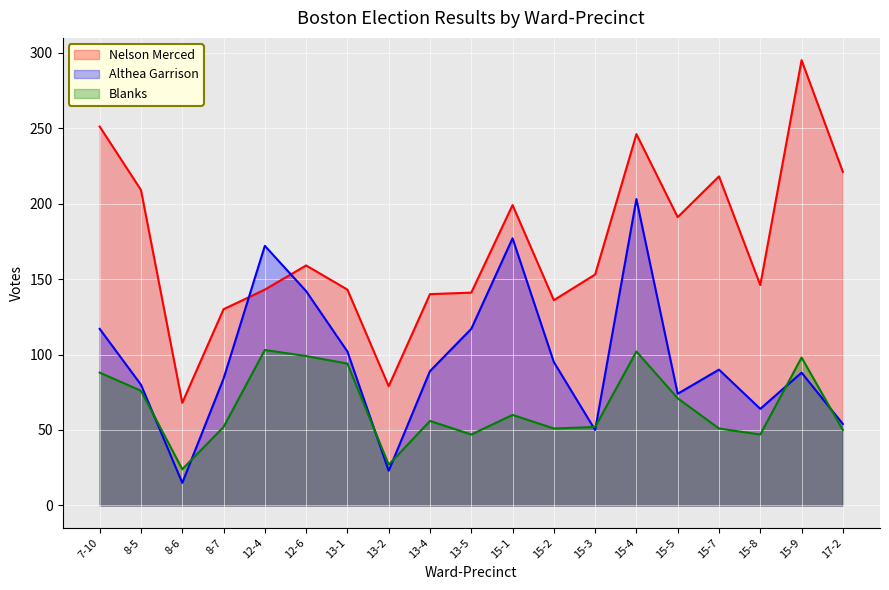

What is the difference between the Nelson Merced values at 13-2 and 17-2?

142